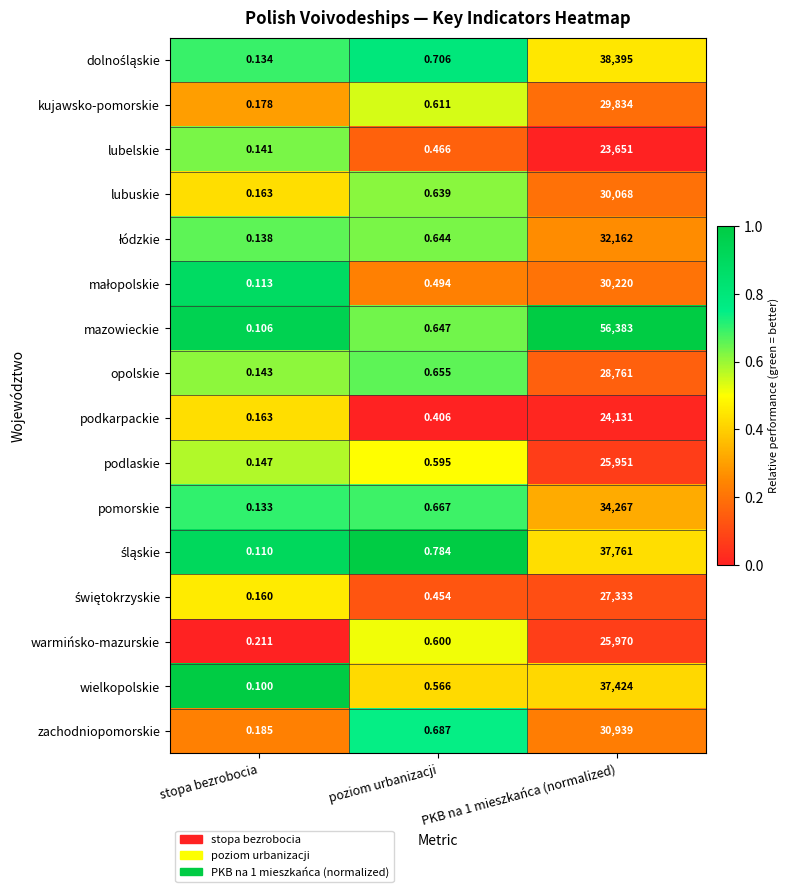

How many distinct data groups are displayed?

16